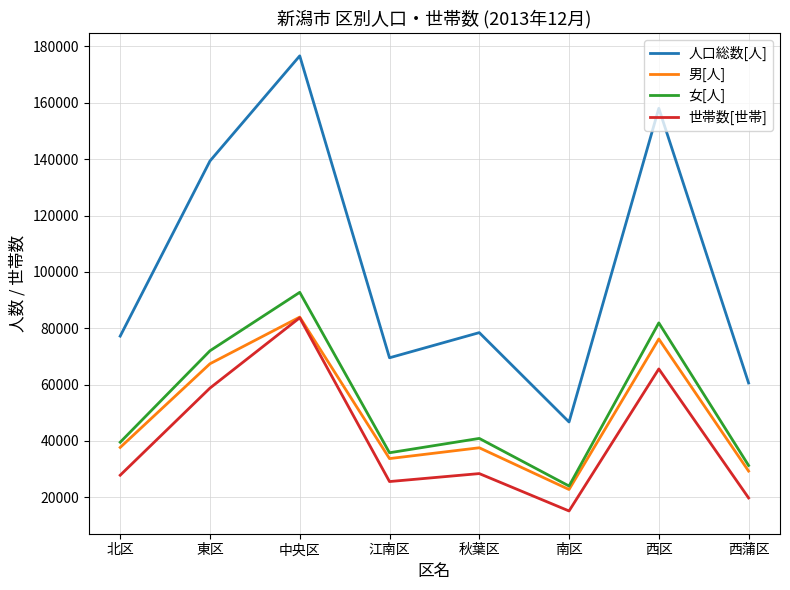

Which series changed the most between 秋葉区 and 南区?

人口総数[人]